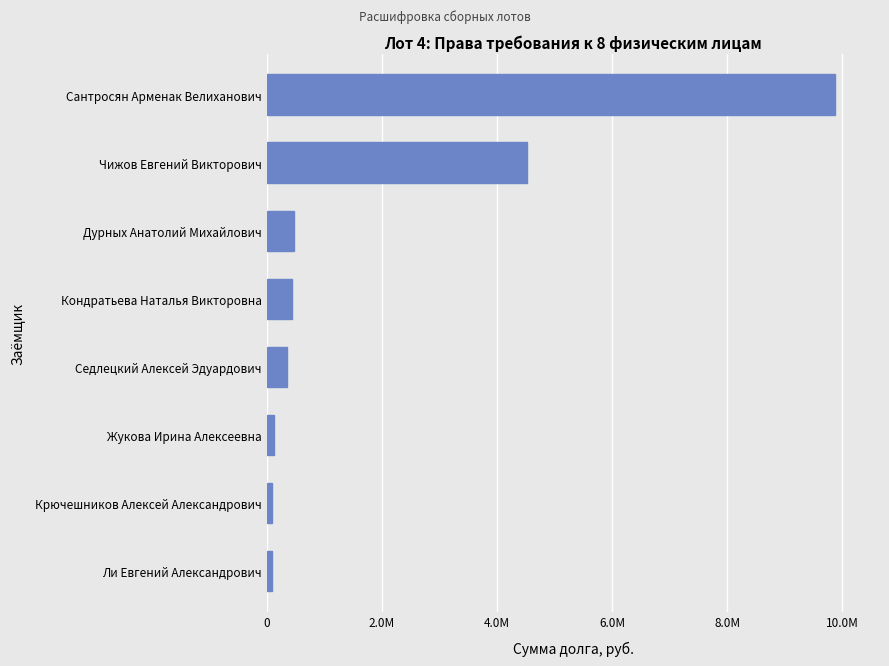

Does the chart contain any negative values?

No